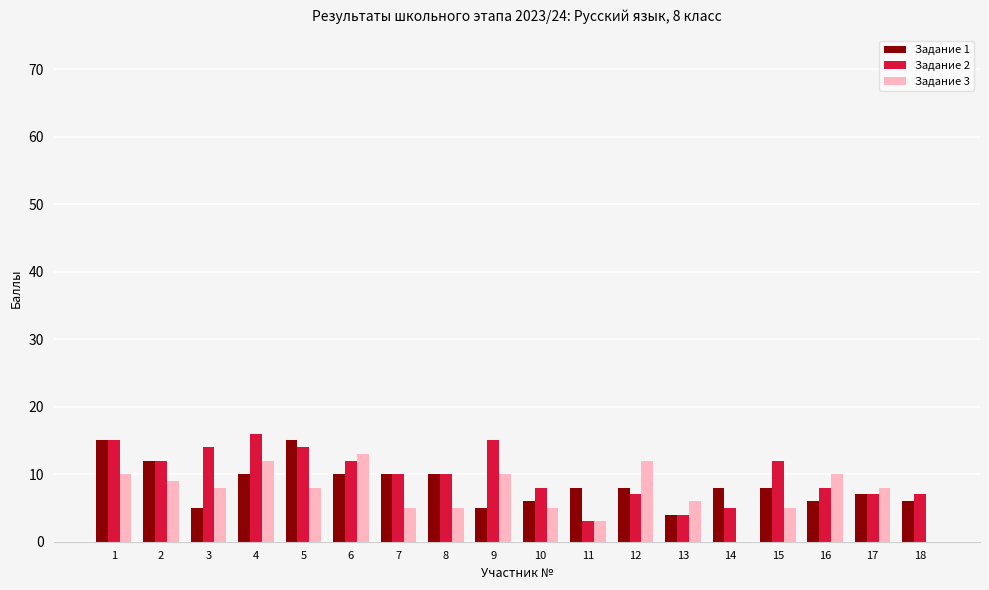

What is the sum of the Задание 2 values at 4 and 12?

23